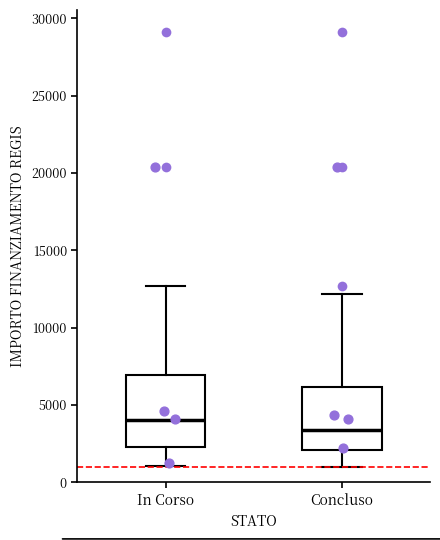

Where does the median line of the box for In Corso sit on the y-axis? The values are not printed on the chart, so give them approximately, as read against the axis.

4000